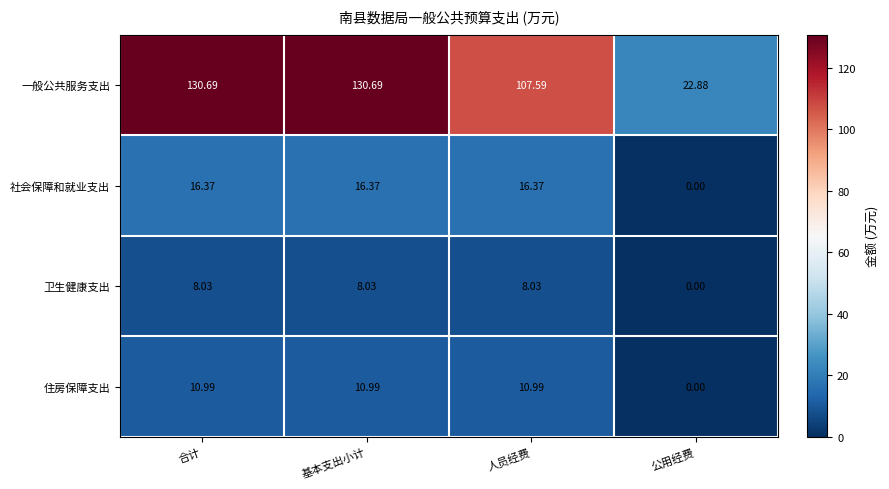

Which series has the widest spread of values?

一般公共服务支出